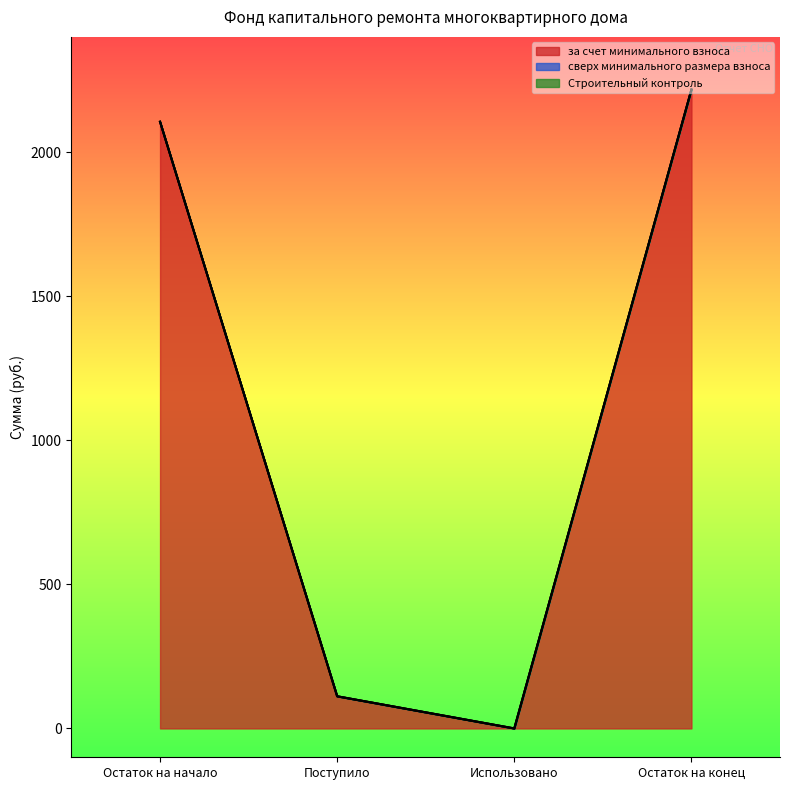

Which series has the widest spread of values?

за счет минимального взноса